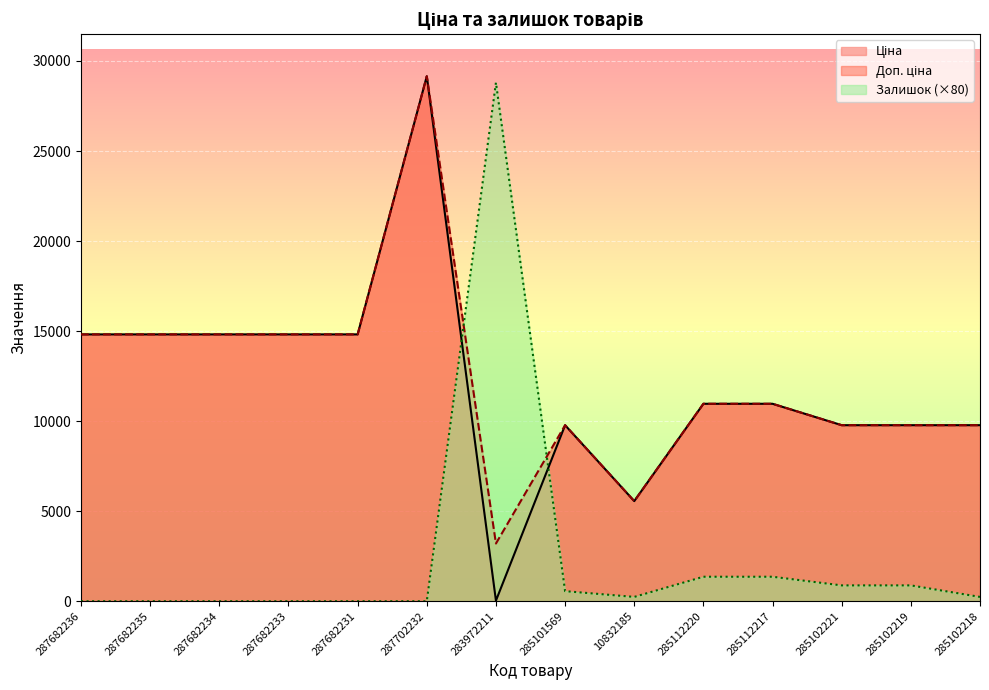

Is the value of Доп. ціна at 287682236 greater than the value of Залишок at 285112217?

Yes